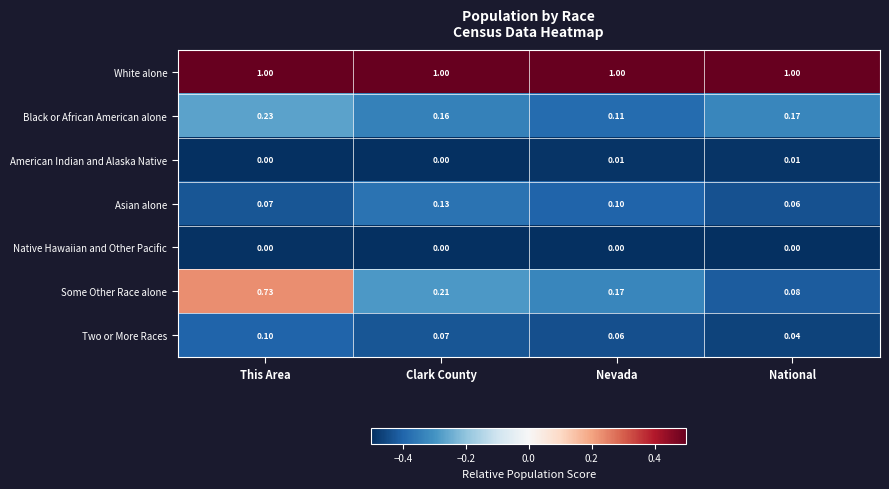

At which label does Black or African American alone reach its peak?

This Area